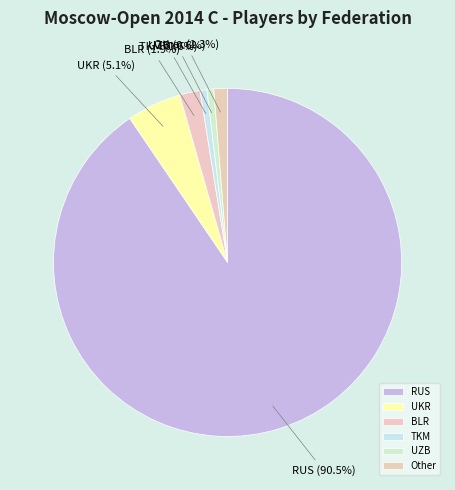

What percentage is NOT represented by BLR?

98.1%